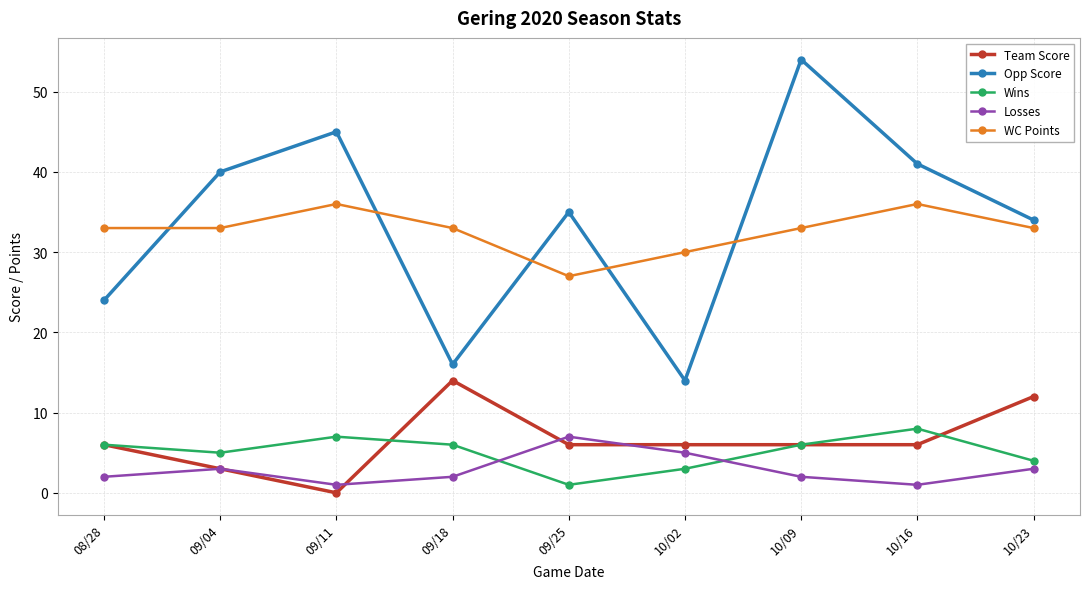

What is the total value across all series at 10/16?

92